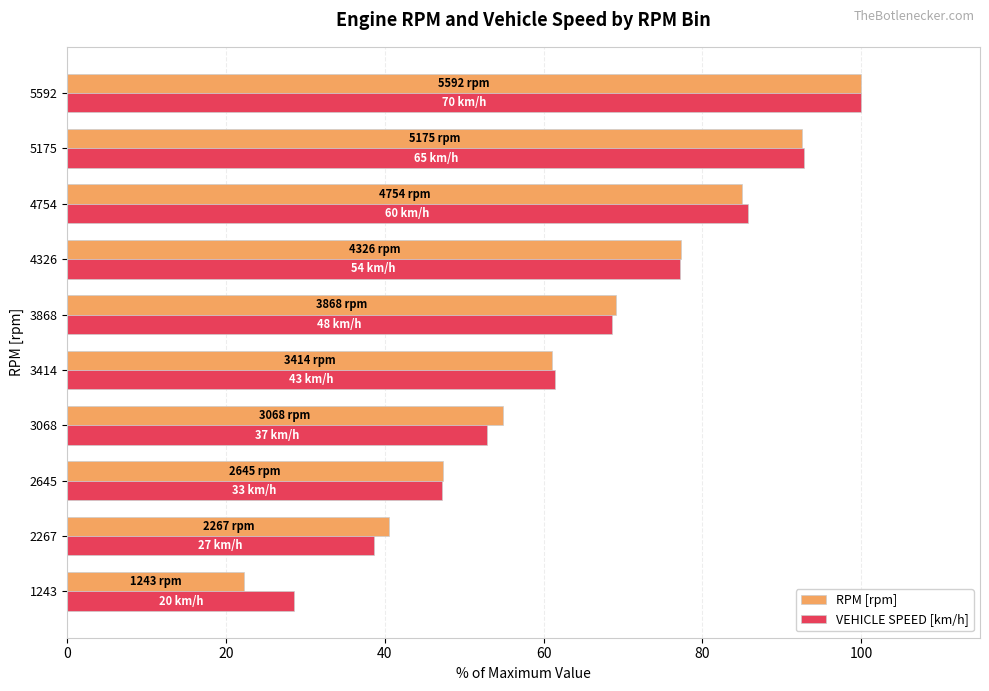

The value of RPM [rpm] at 2645 is 31.2. True or false?

False